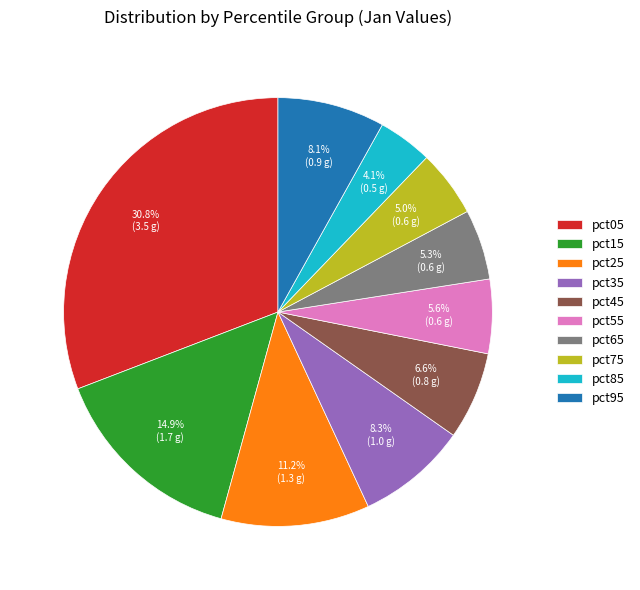

Does pct15 account for over 50% of the chart?

No